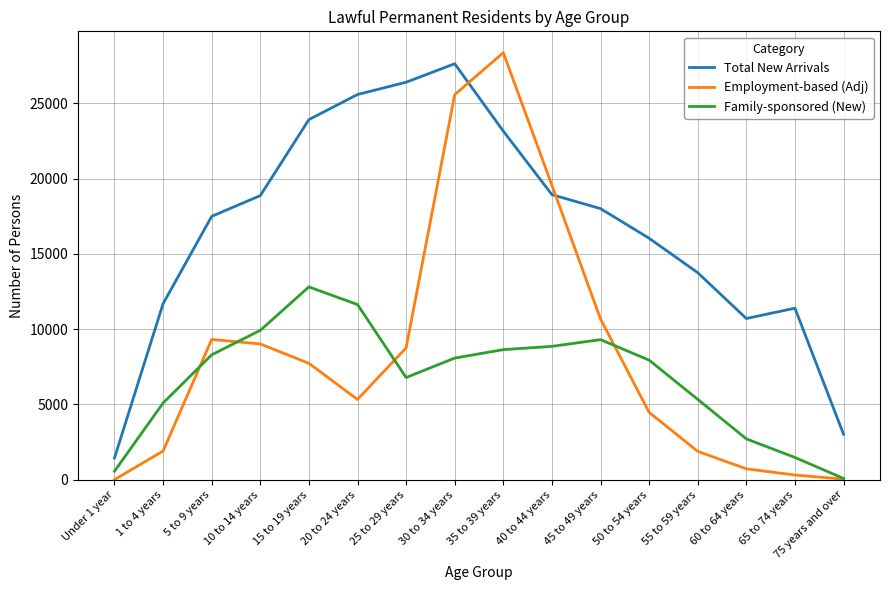

At which label does Total New Arrivals reach its peak?

30 to 34 years